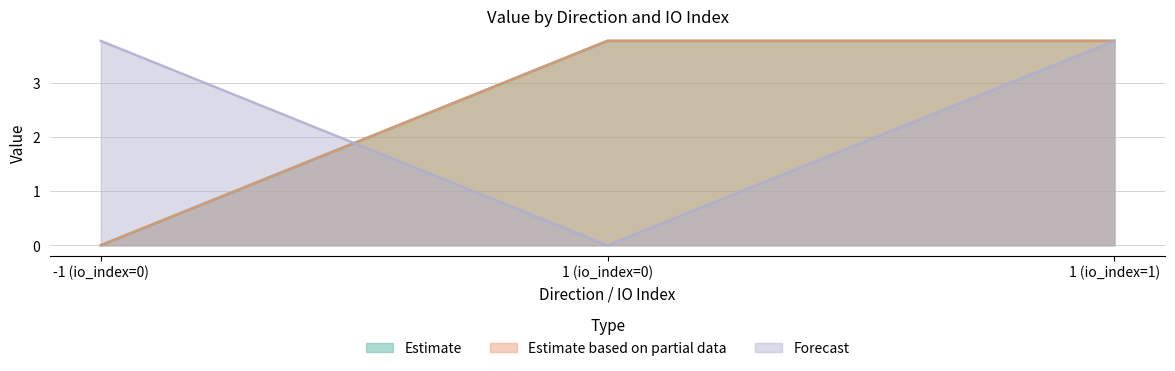

What is the maximum value shown in the chart?

3.8